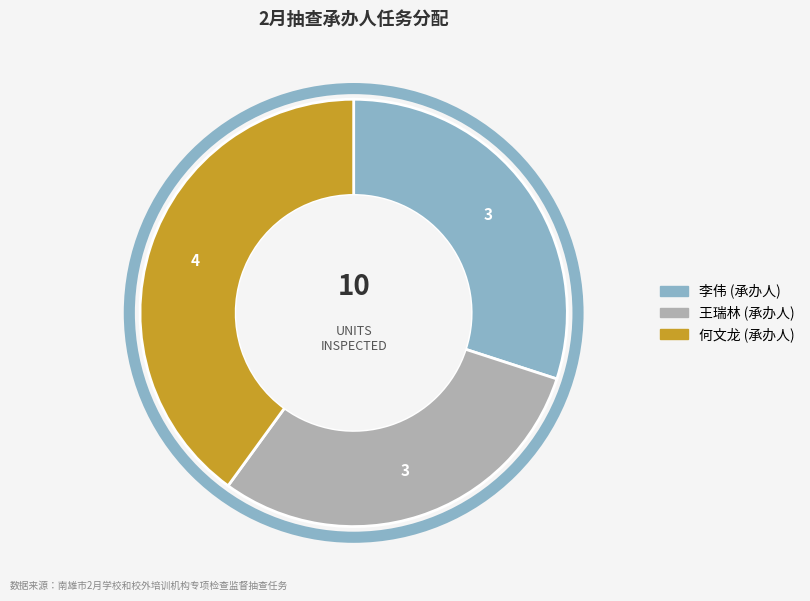

Which has a higher value, 何文龙 or 王瑞林?

何文龙